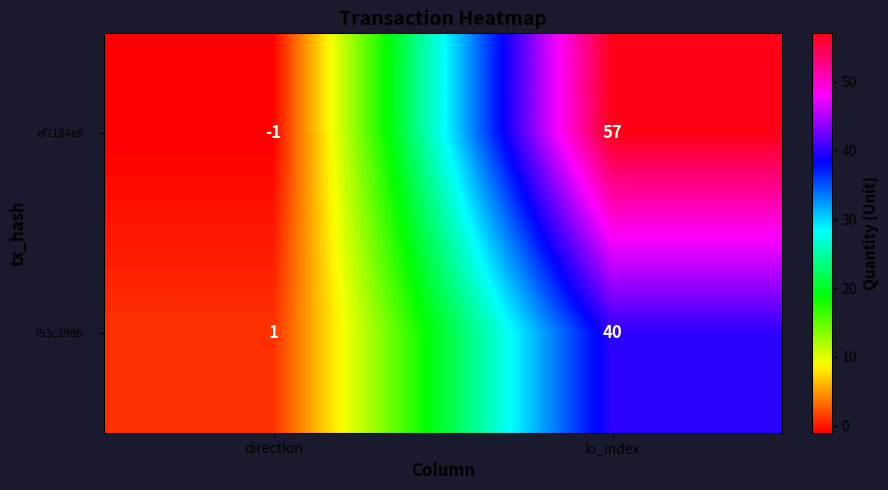

At direction, list the series in order from largest to smallest.

793c298b…, ef7184e8…